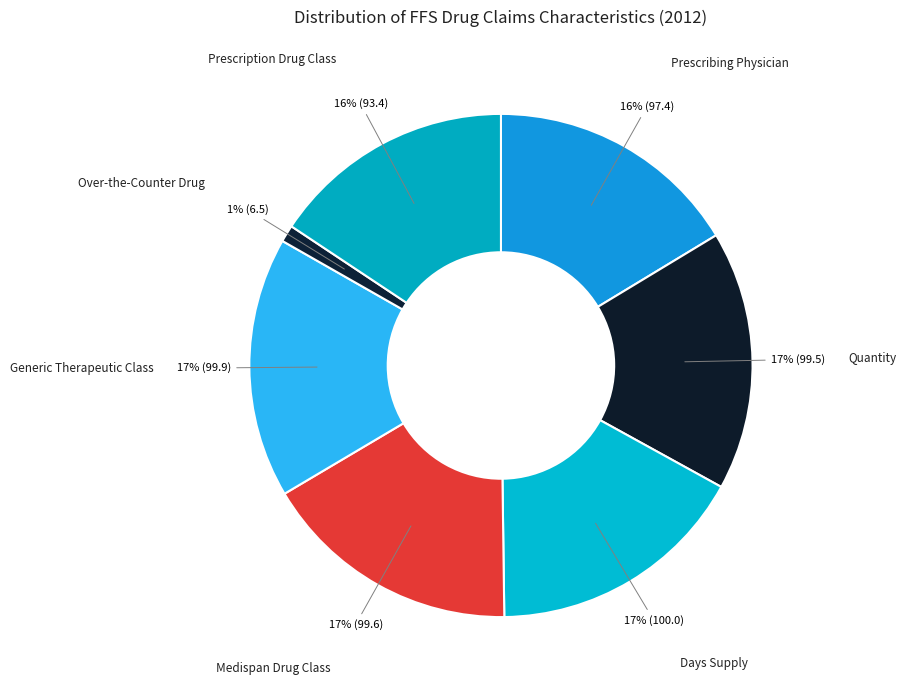

Does Medispan Drug Class represent more than half of the total?

No